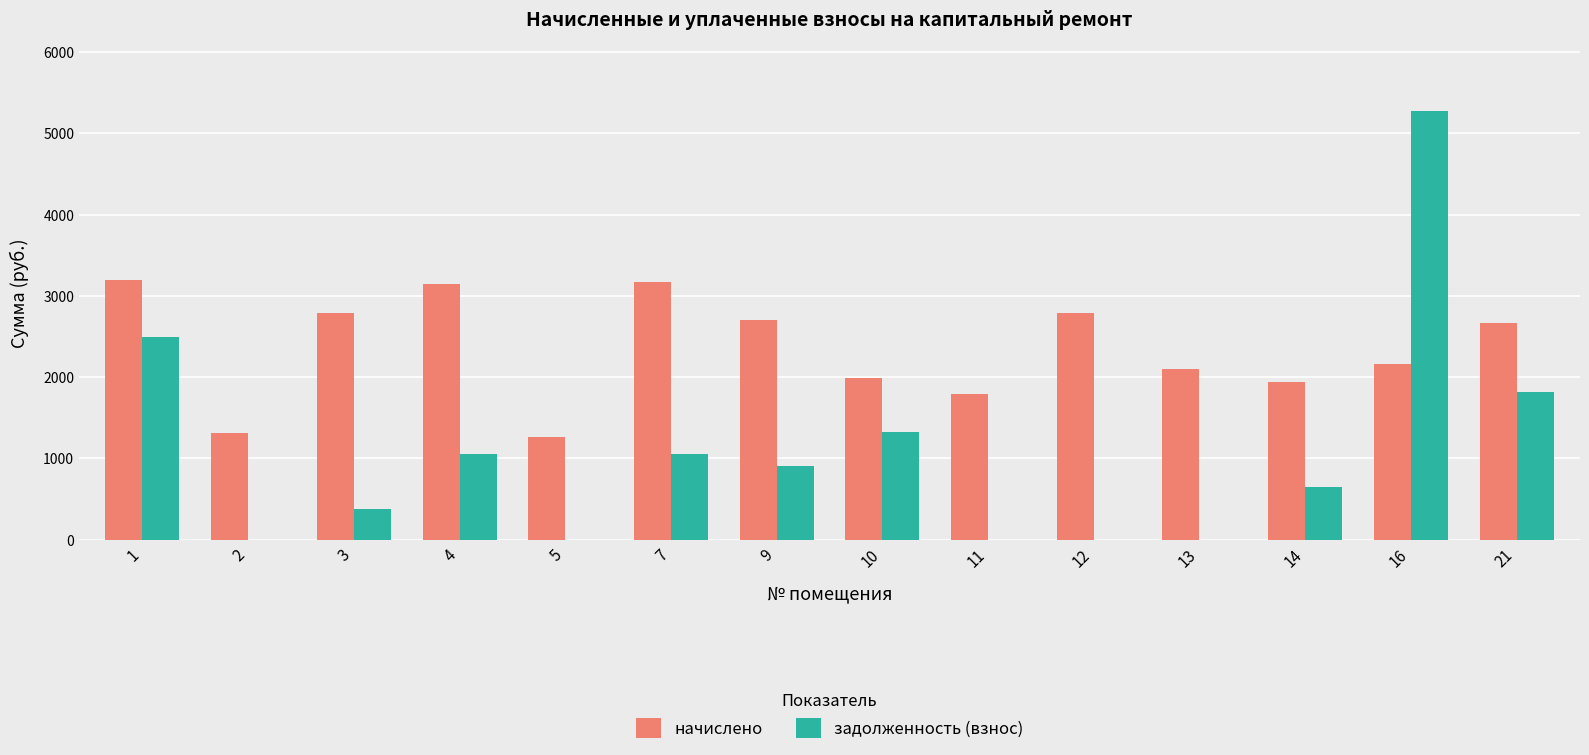

What is the difference between the задолженность (взнос) values at 7 and 2?

1055.7